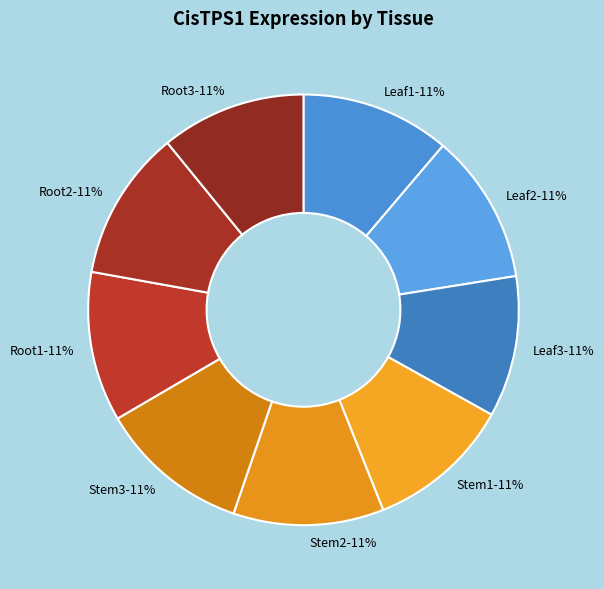

The Stem2 slice represents 11% of the pie. True or false?

True